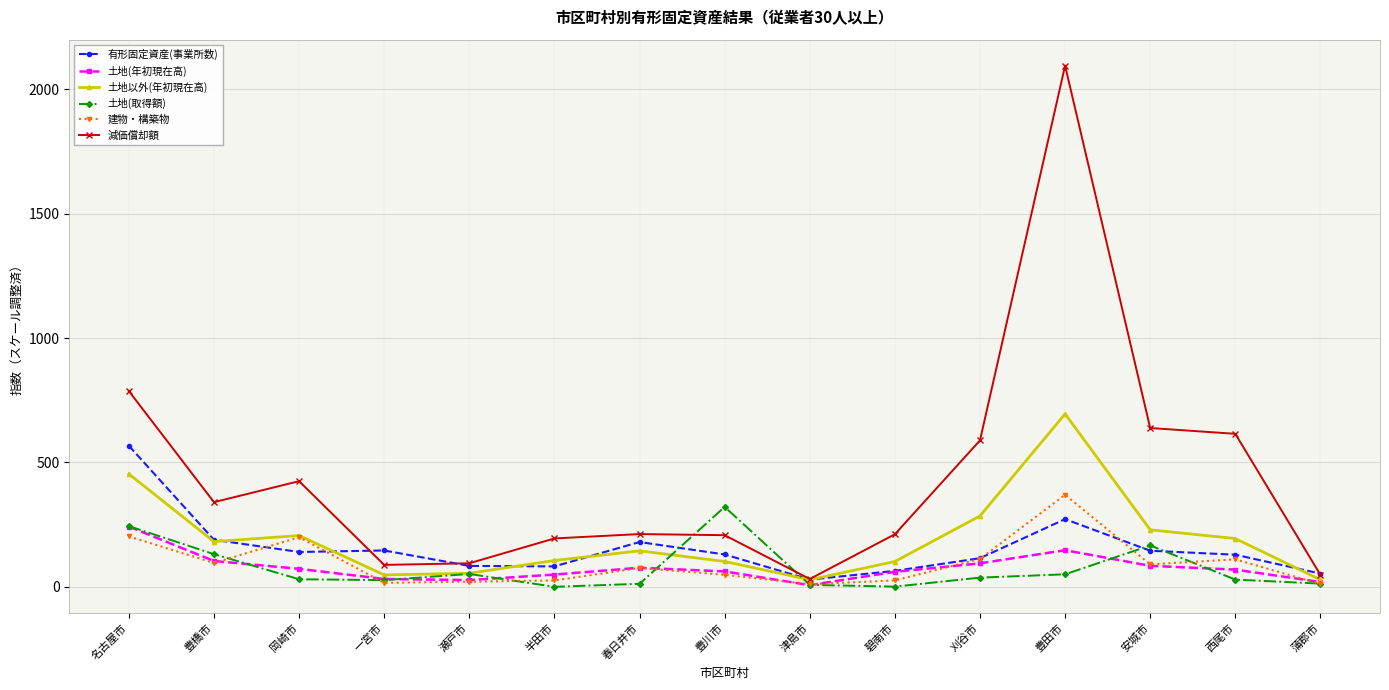

Rank the series at 豊田市 from highest to lowest value.

減価償却額, 土地以外(年初現在高), 建物・構築物, 有形固定資産(事業所数), 土地(年初現在高), 土地(取得額)